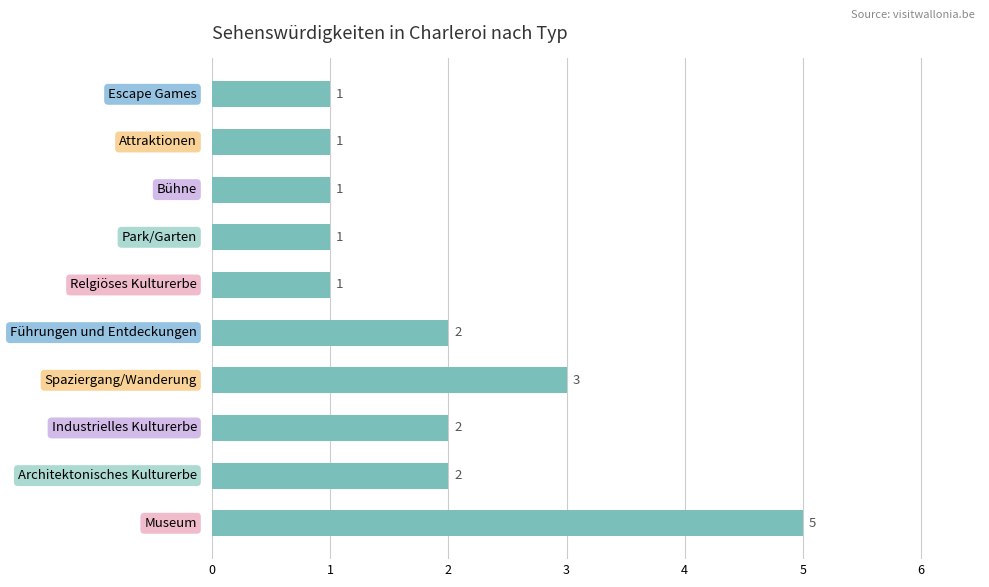

What is the difference between the maximum and minimum values?

4